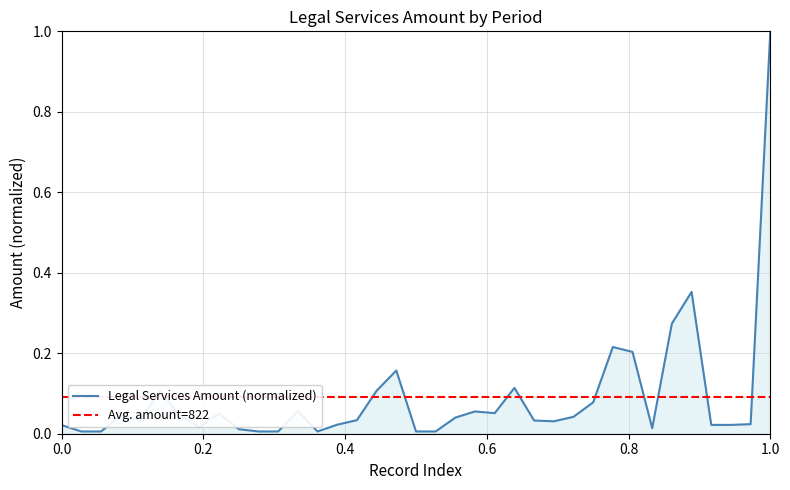

How many data points does each series have?

37